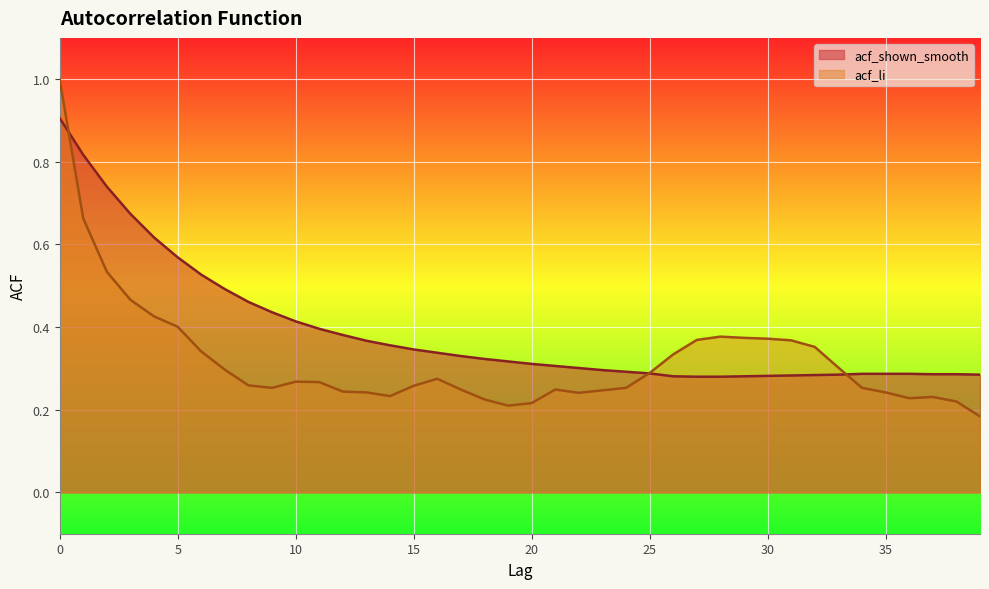

Where is acf_li nearest to the value 0?

39